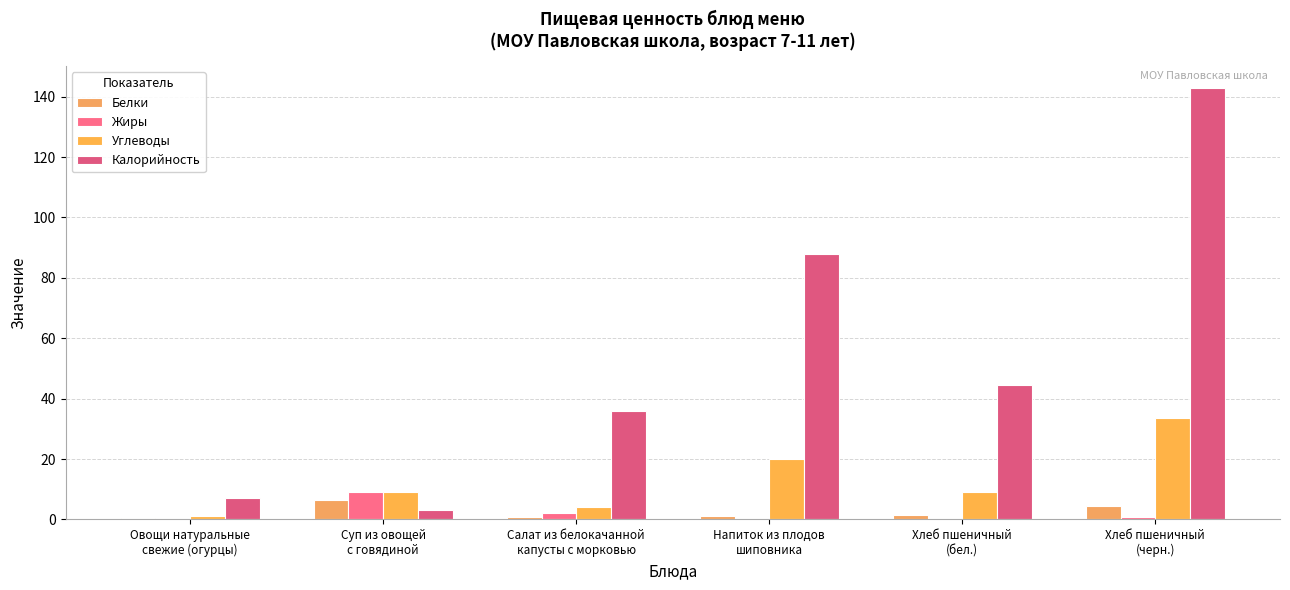

How many groups of bars are there?

6